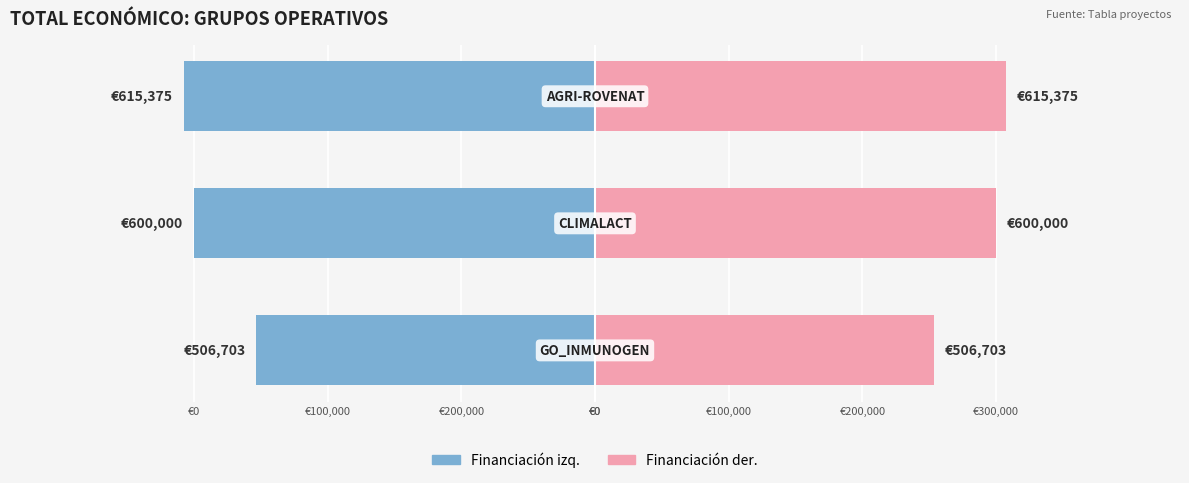

What is the maximum value for Financiación (der.)?

307687.5